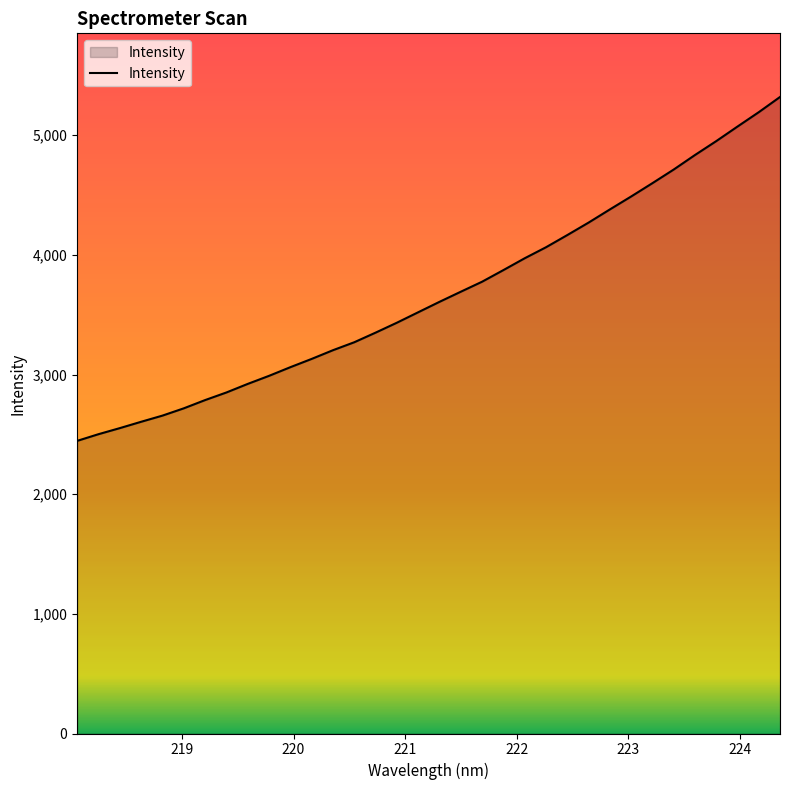

What is the sum of all values?

124962.7